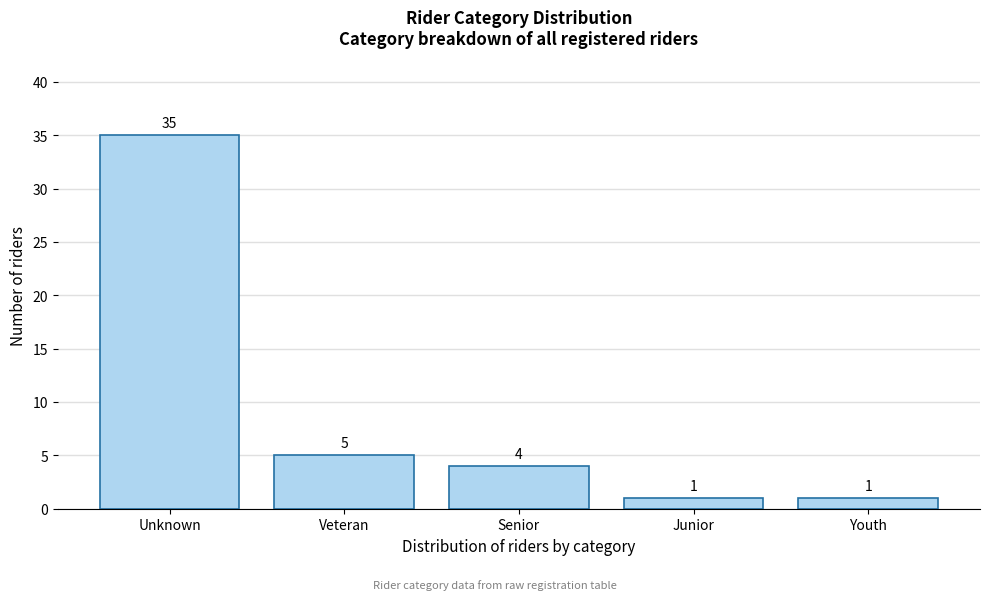

Reading left to right, list all the values displayed in this chart.

35	5	4	1	1